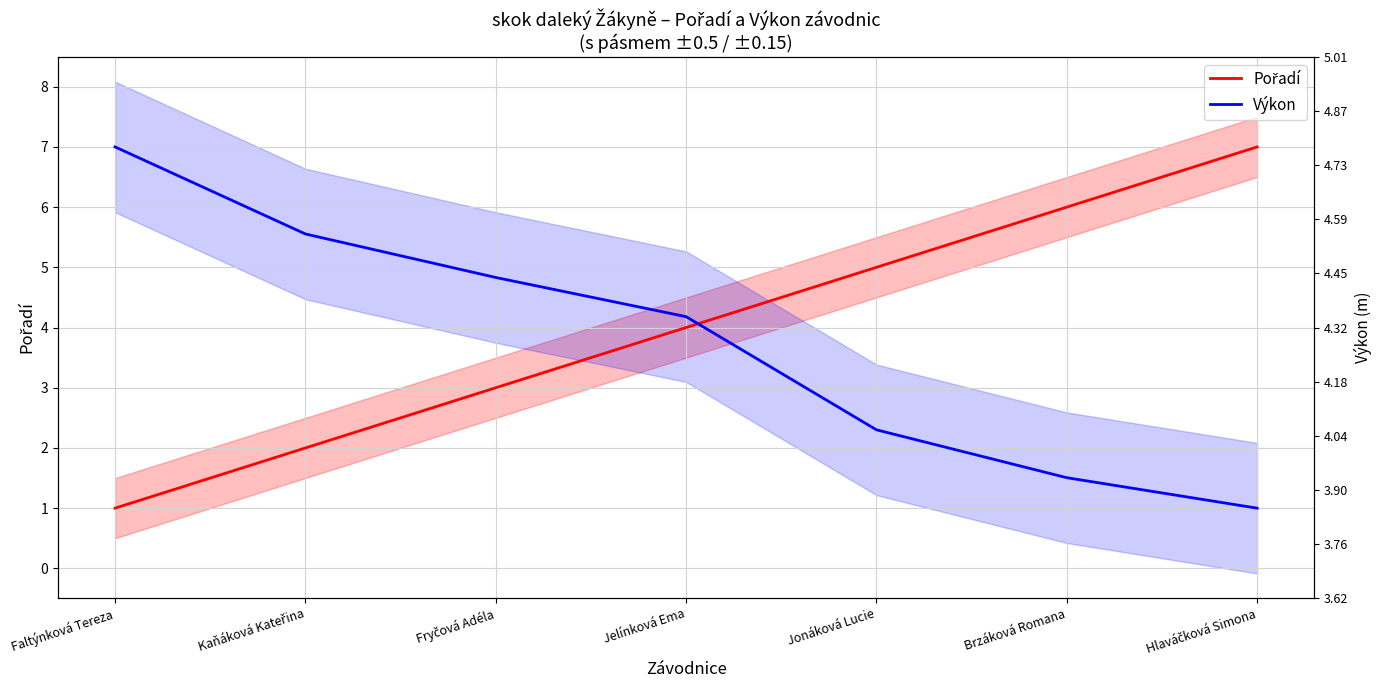

Is it true that Výkon equals 0.5 at Brzáková Romana?

False